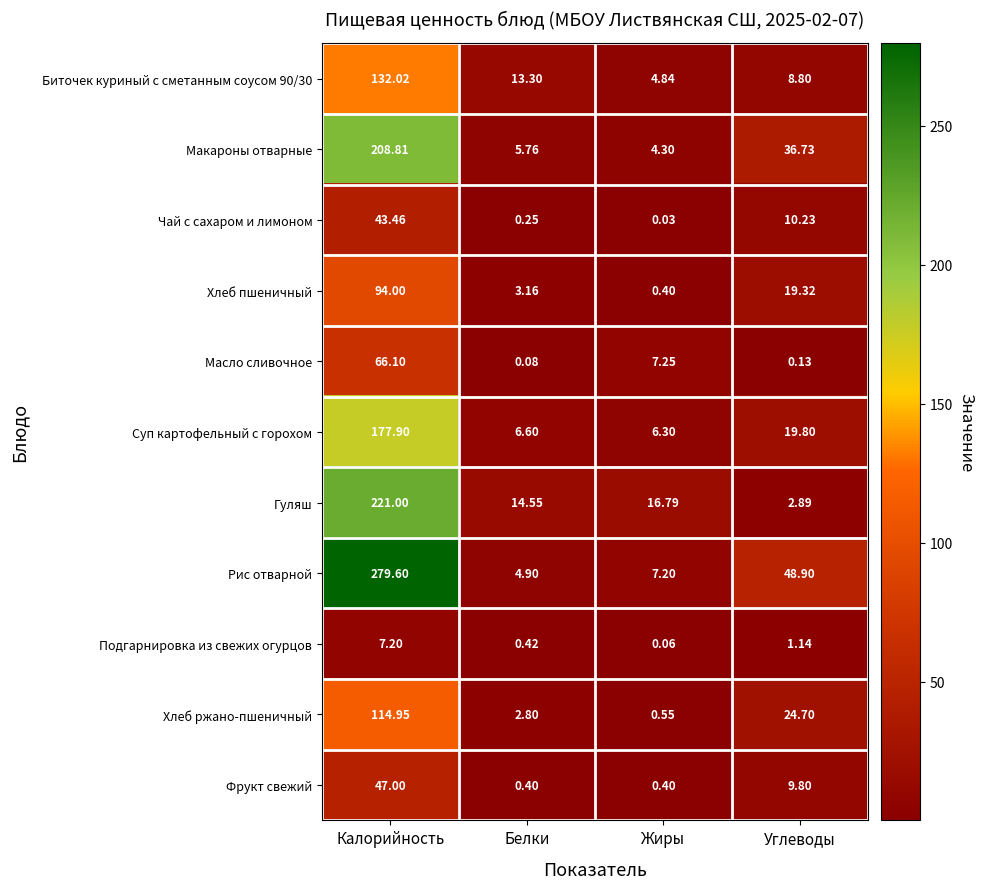

At which label does Подгарнировка из свежих огурцов first exceed 1?

Калорийность